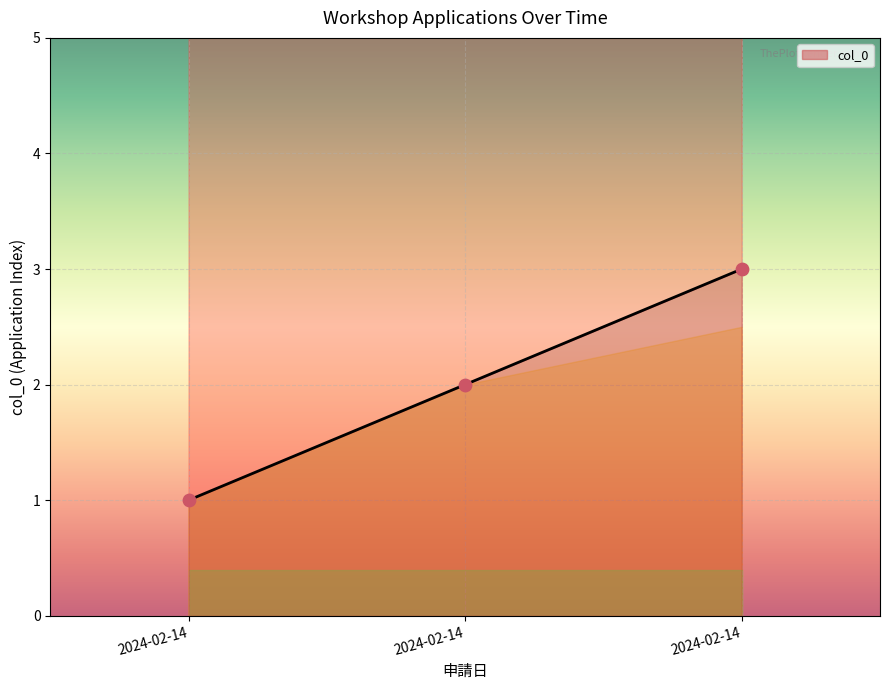

Between 2024-02-14 and 2024-02-14, which is larger?

2024-02-14